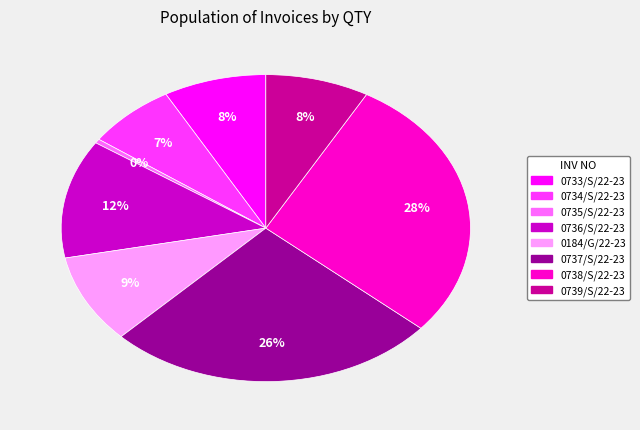

True or false: 0739/S/22-23 accounts for 1% of the total.

False